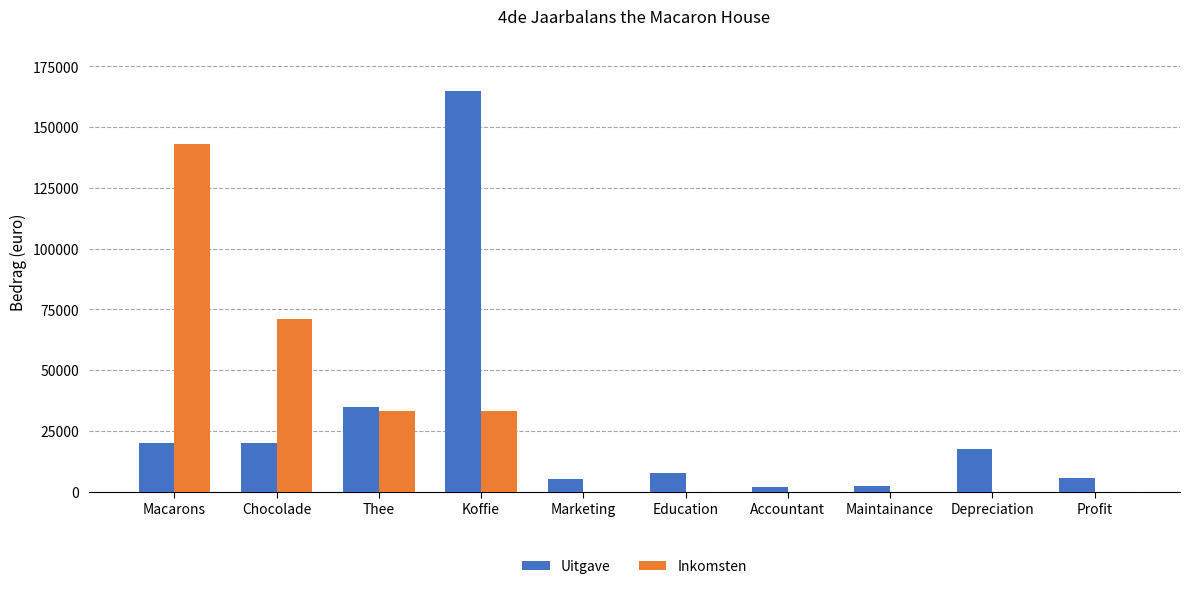

Which category has the highest value across all series?

Koffie